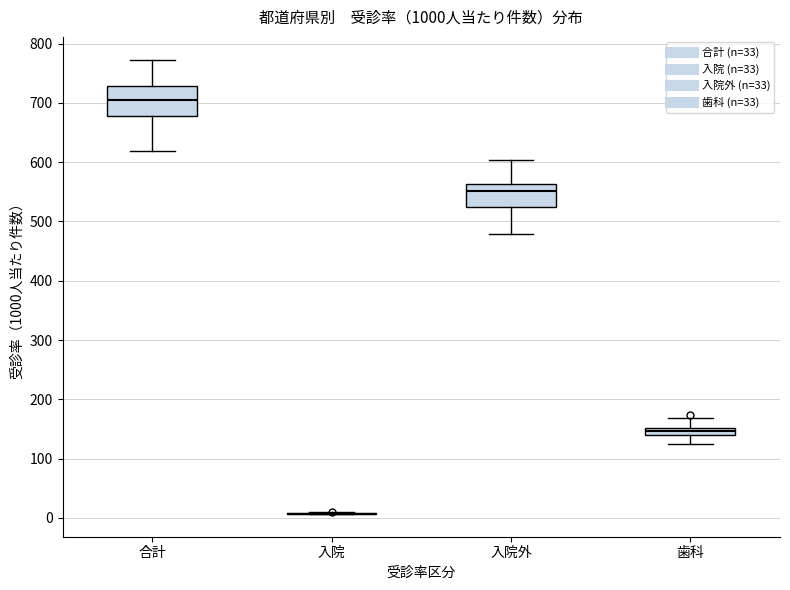

Comparing the boxes themselves (not the whiskers), which one is the tallest?

合計